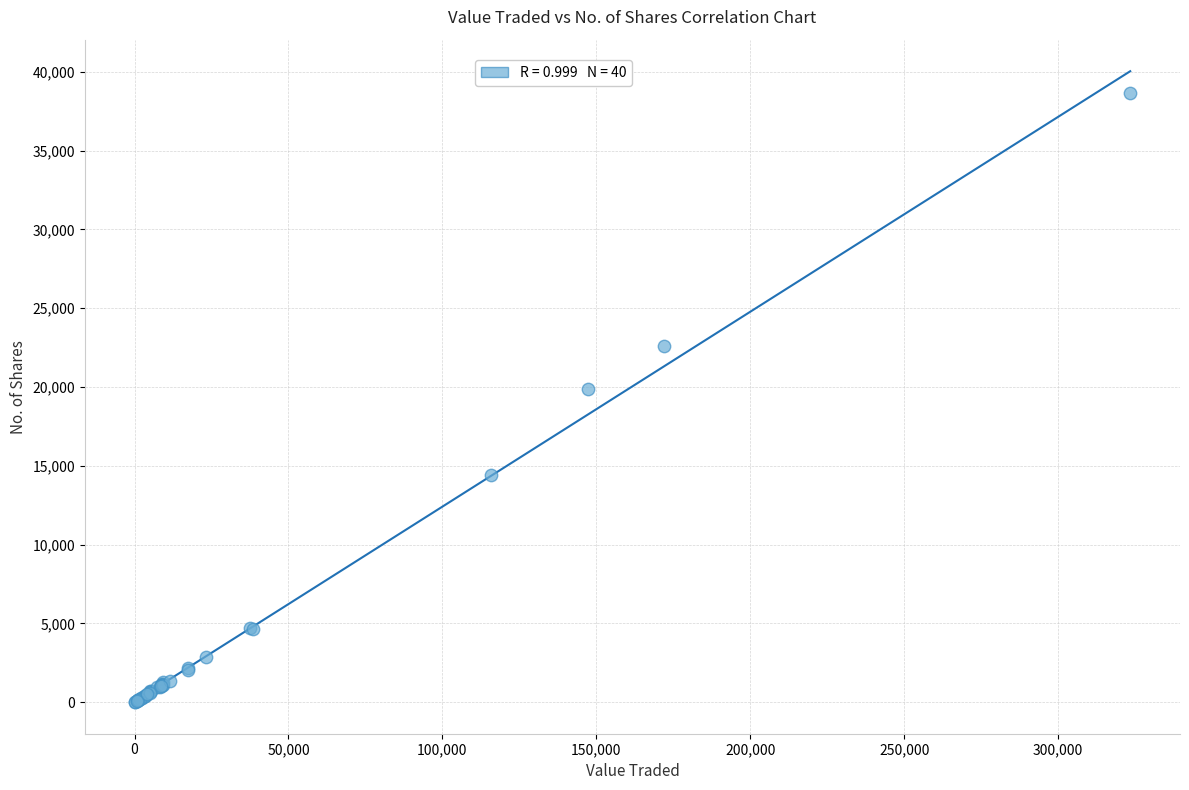

What Y value in the scatter plot is closest to 19319?

19906